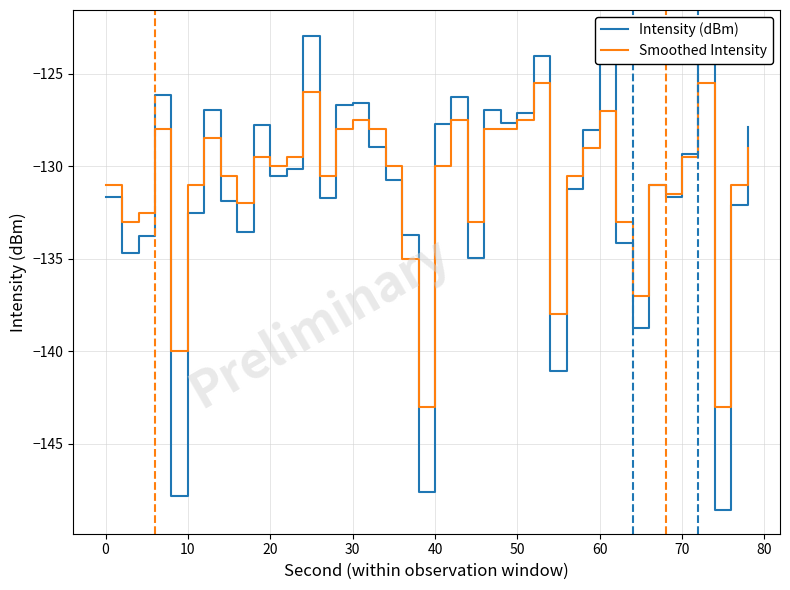

What is the value of the Intensity (dBm) point at the 8th from the left?

-131.9